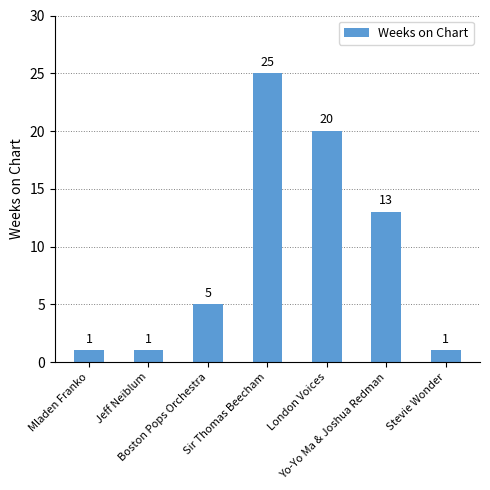

Count the values in the range 1 to 20.

6